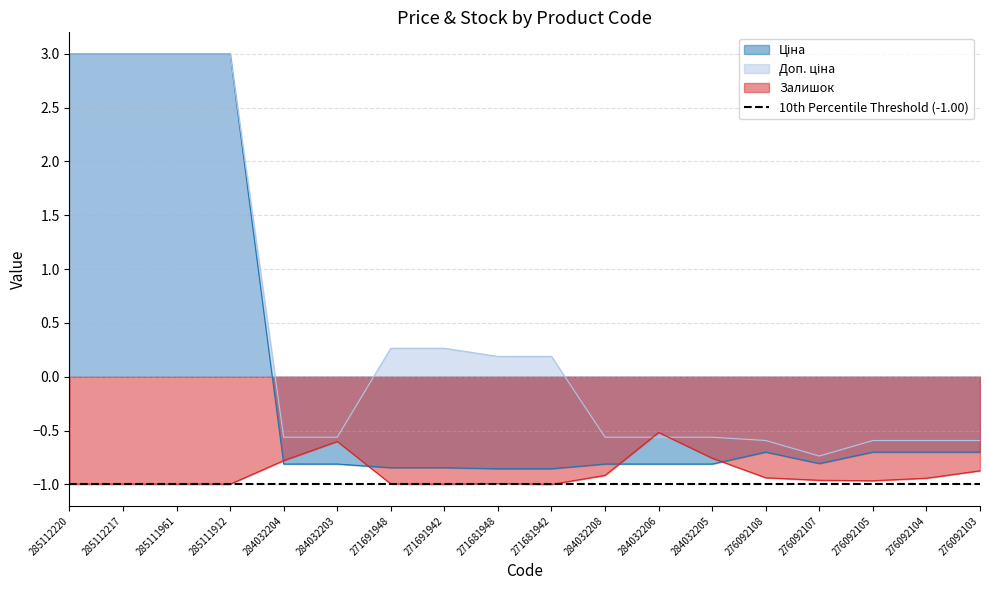

How many distinct data groups are displayed?

3